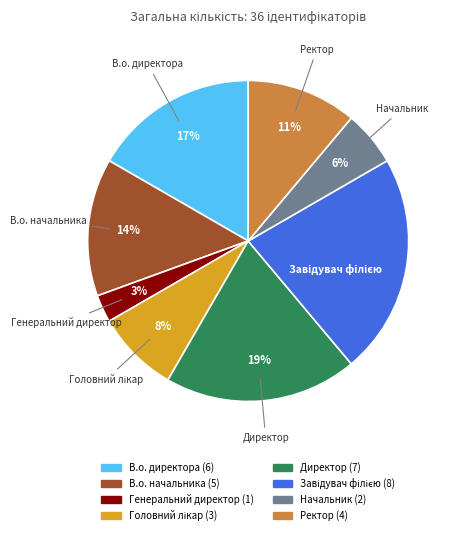

What is the smallest slice in the pie chart?

Генеральний директор